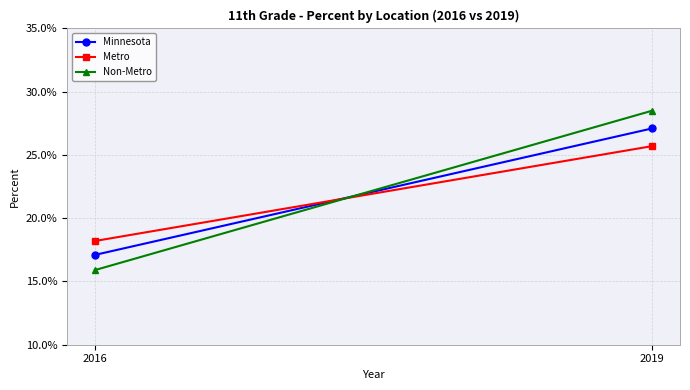

How many Metro values are between 0 and 1?

2